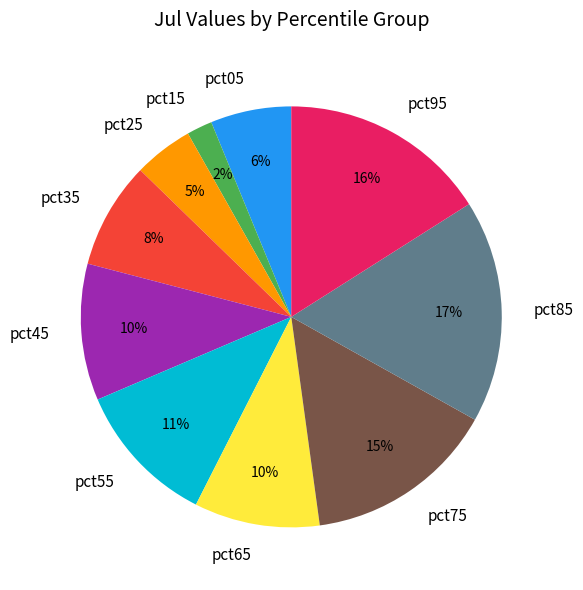

To the nearest percent, what portion does pct25 represent?

5%